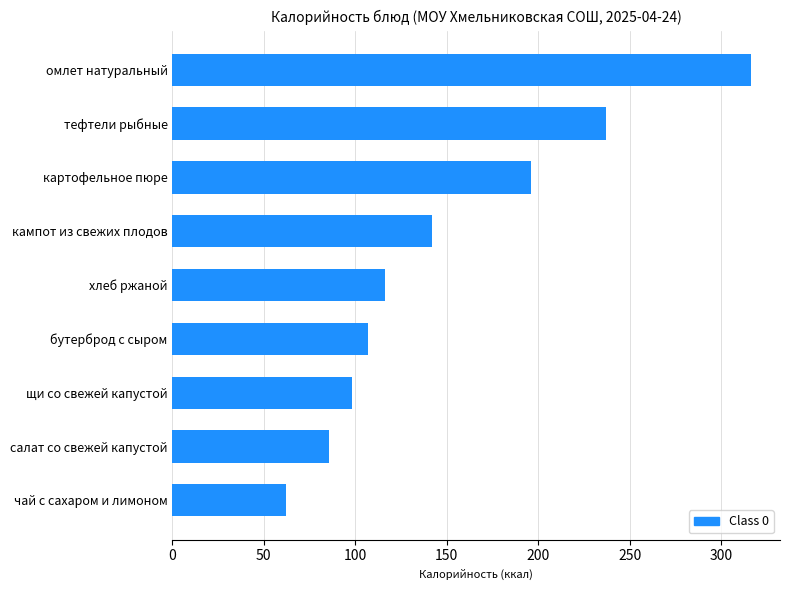

What is the average value?

151.2